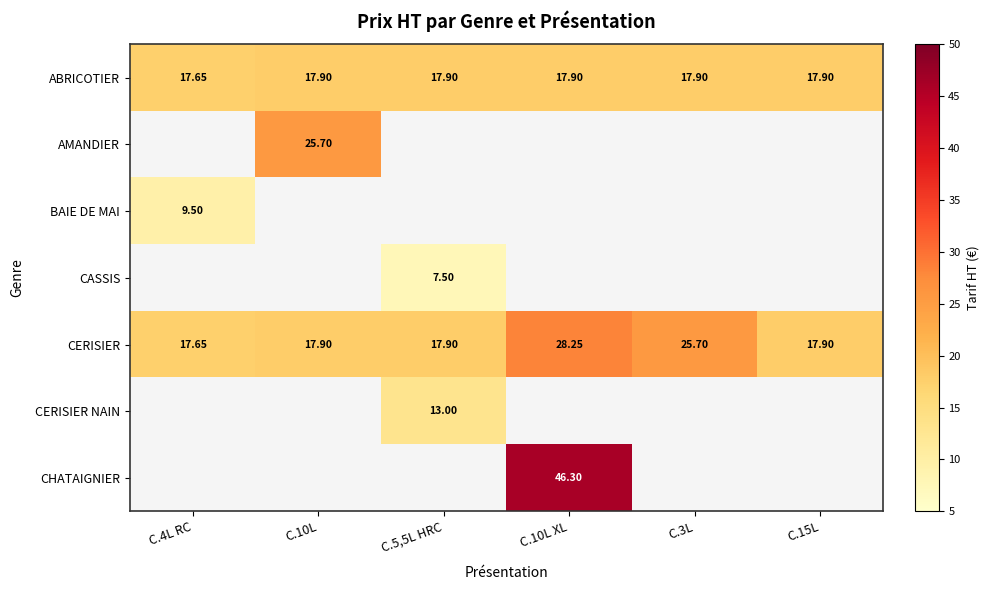

Which has a higher value, C.4L RC or C.3L?

C.3L